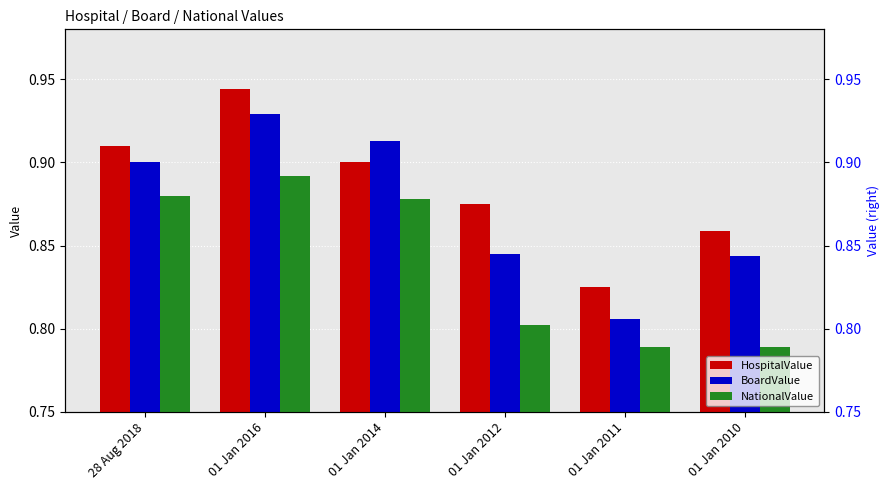

What is the difference between the NationalValue values at 01 Jan 2014 and 01 Jan 2011?

0.1